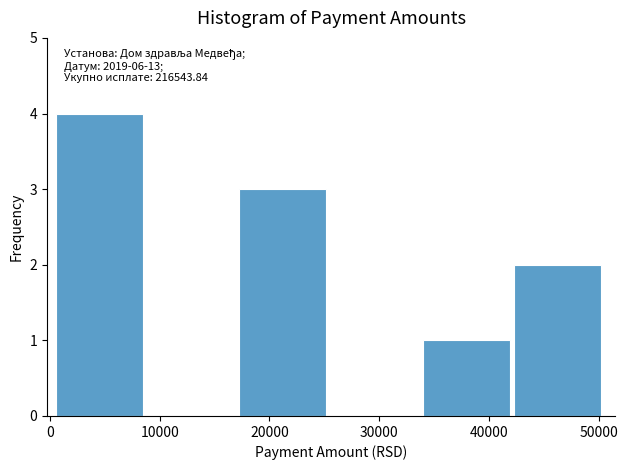

Which range on the x-axis has the tallest bar?

1000 to 9000